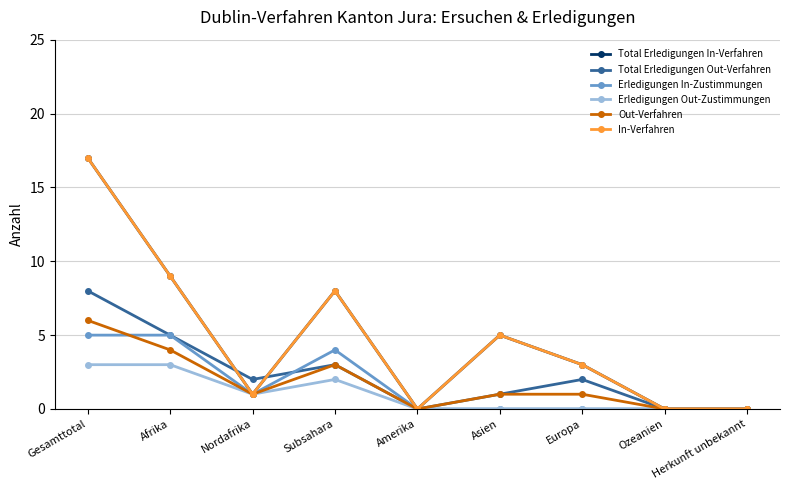

Between Herkunft unbekannt and Asien, which is larger?

Asien